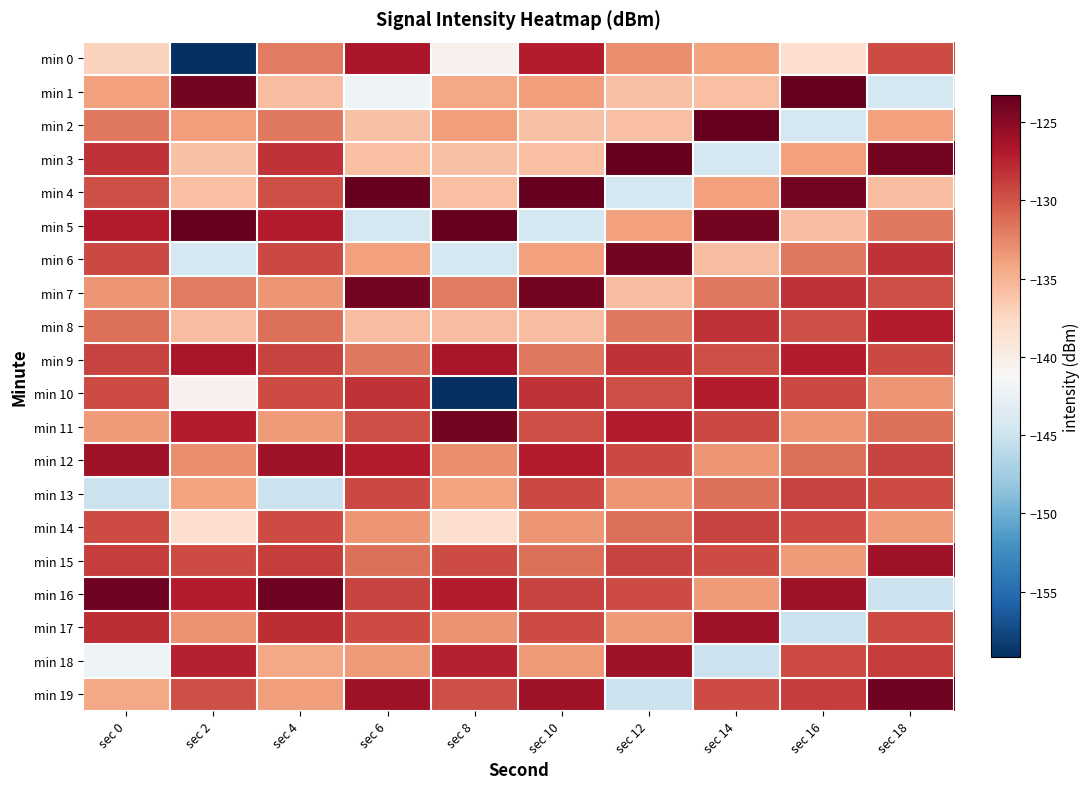

What is the greatest value displayed?

-123.3